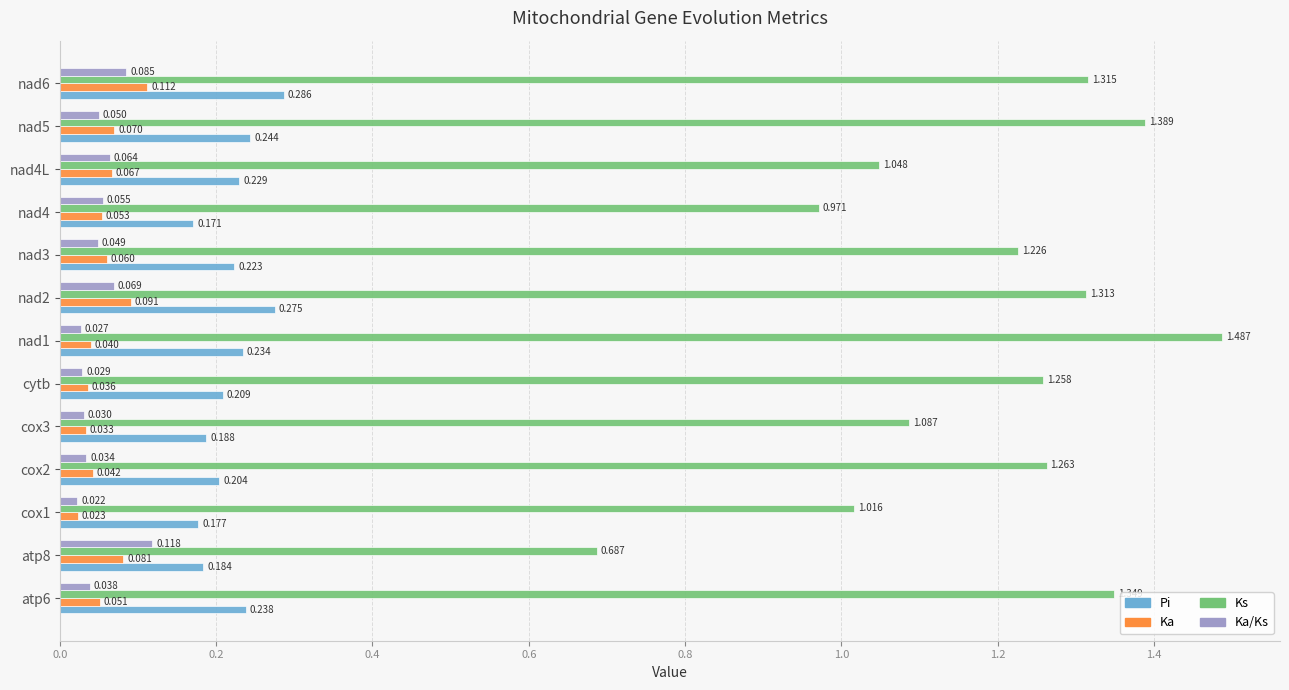

What are all the series names shown in the legend?

Pi, Ka, Ks, Ka/Ks